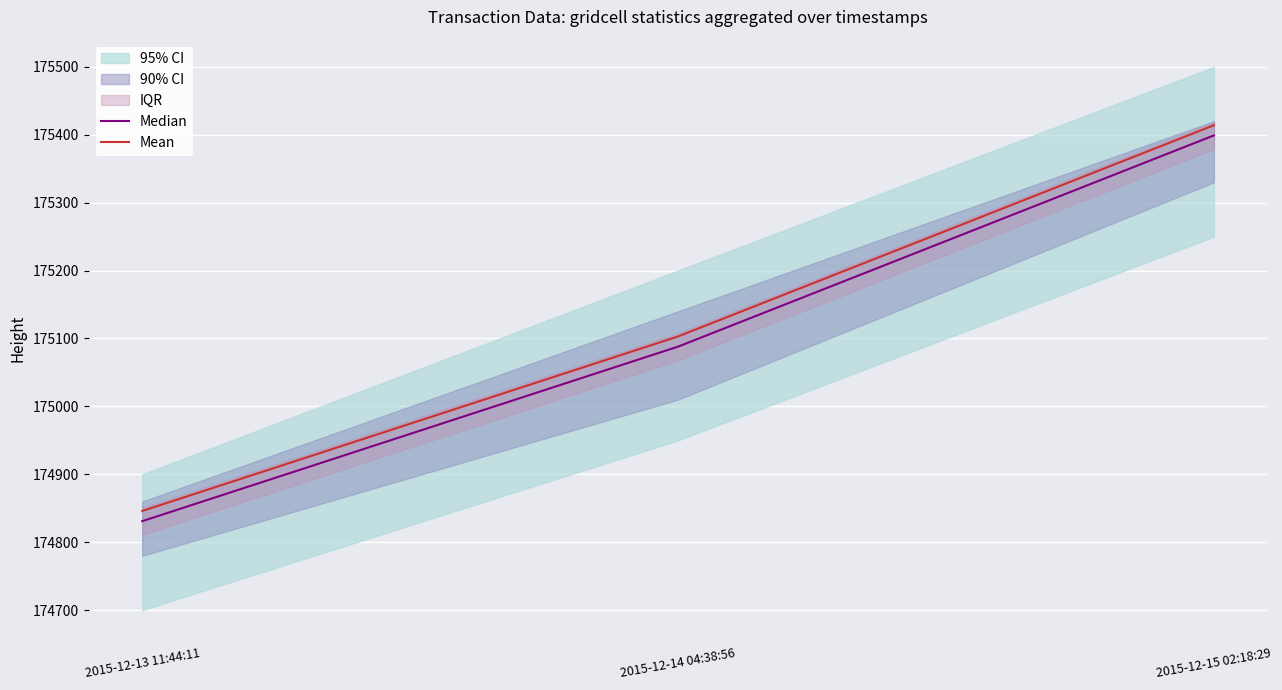

Is this an area chart (filled region under the line)?

No